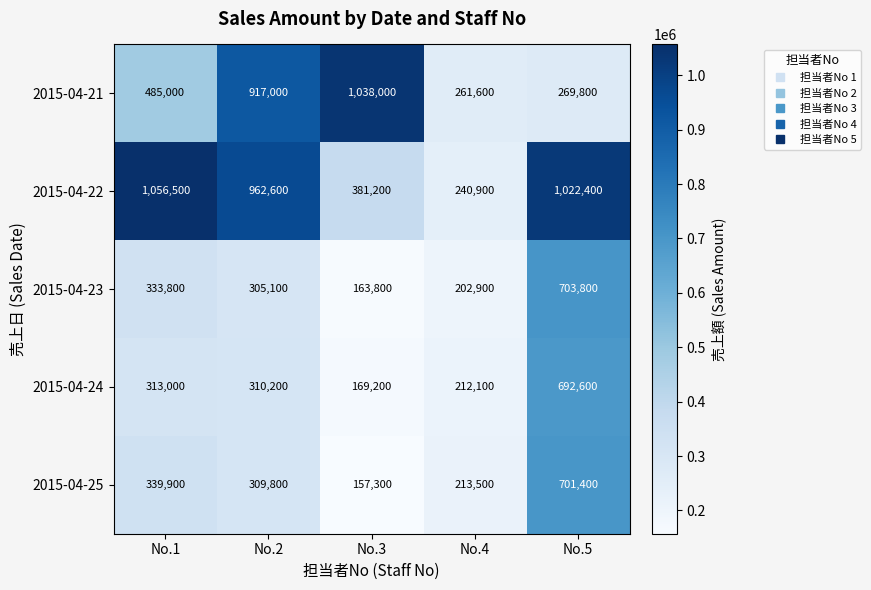

Which series has the largest total across all categories?

2015-04-22